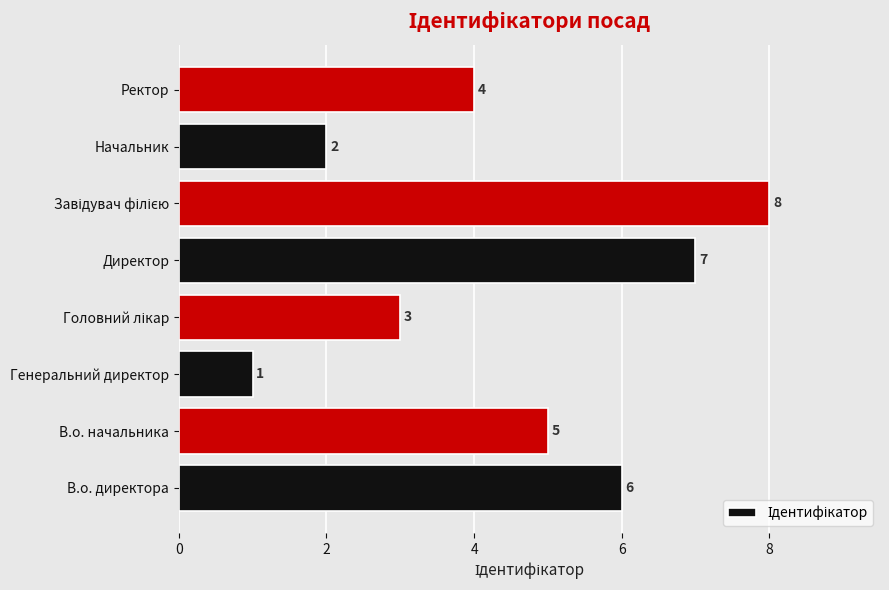

Reading bottom to top, what are all the values shown in this chart?

6	5	1	3	7	8	2	4